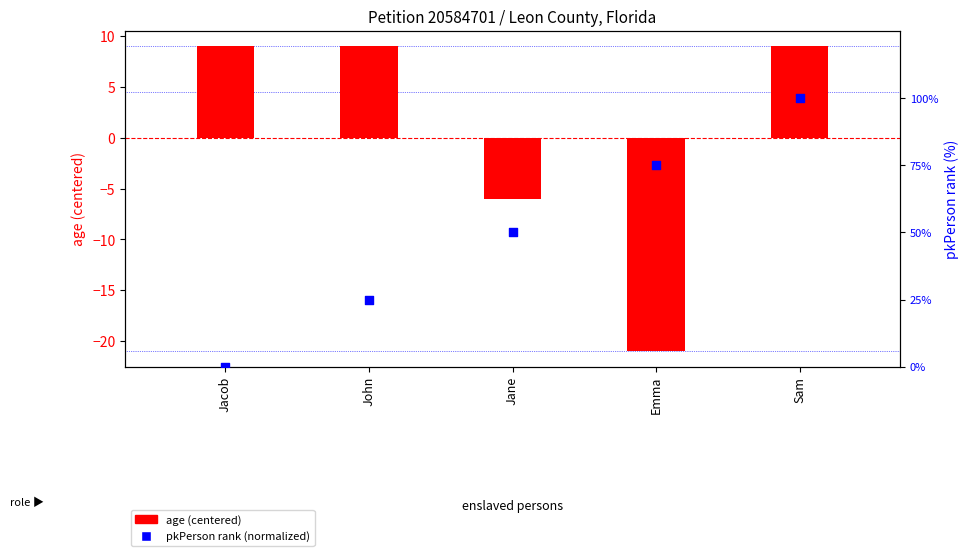

At which category is the sum across all series the highest?

Sam